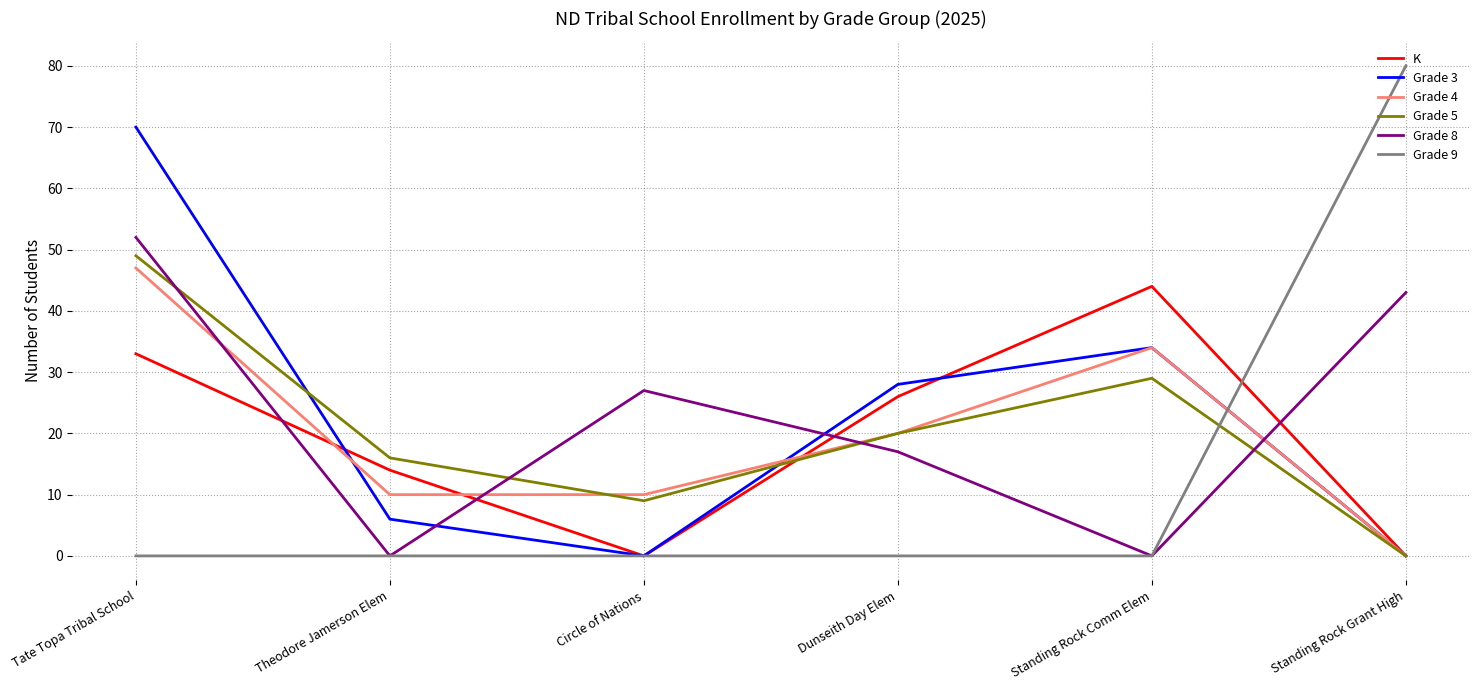

What position from the right is Tate Topa Tribal School?

6